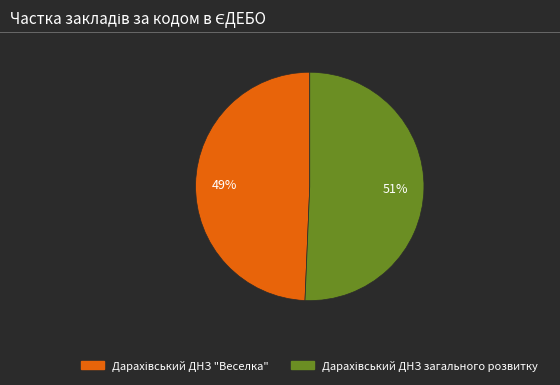

How many slices are in this pie chart?

2